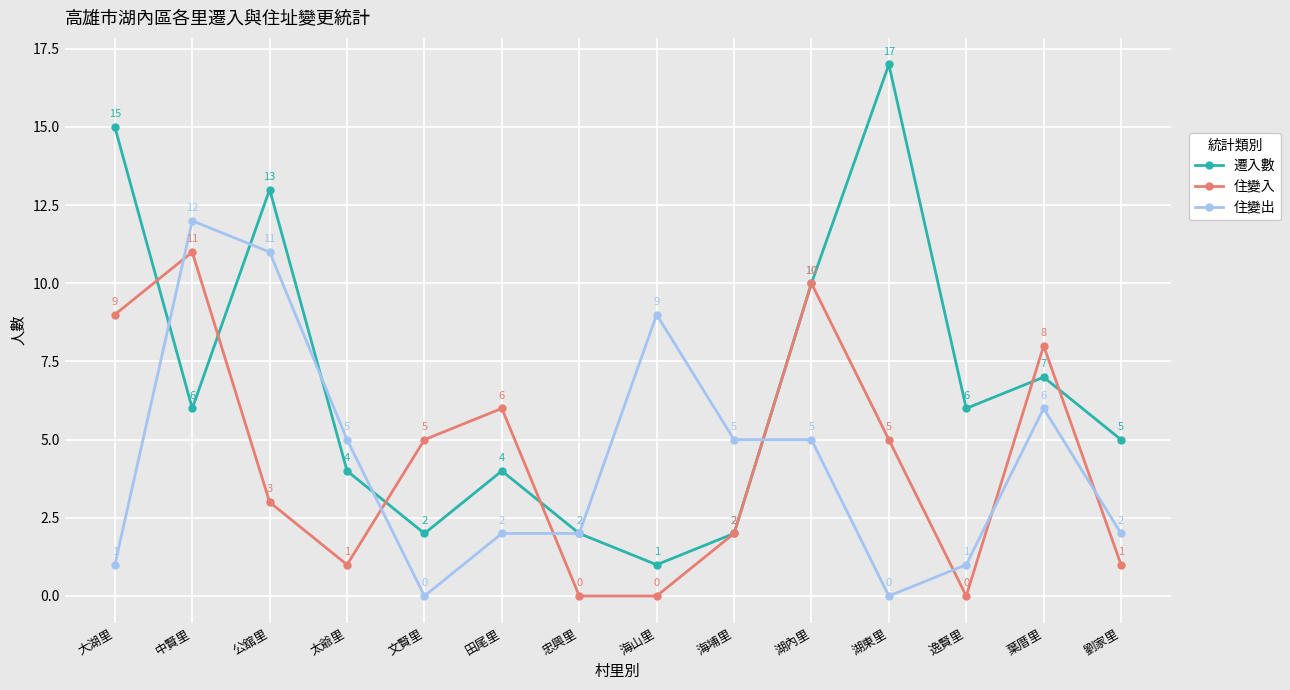

At how many categories does at least one series exceed 1?

14